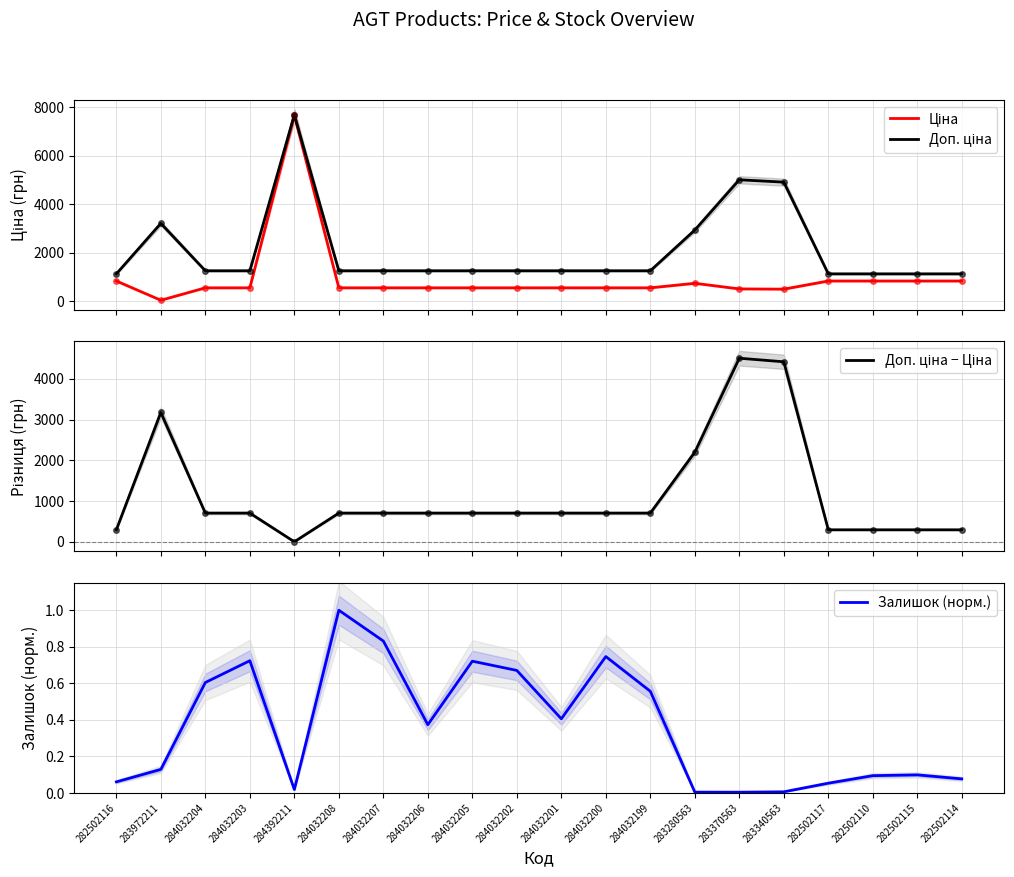

What are all the series names shown in the legend?

Ціна, Доп. ціна, Доп. ціна − Ціна, Залишок (норм.)